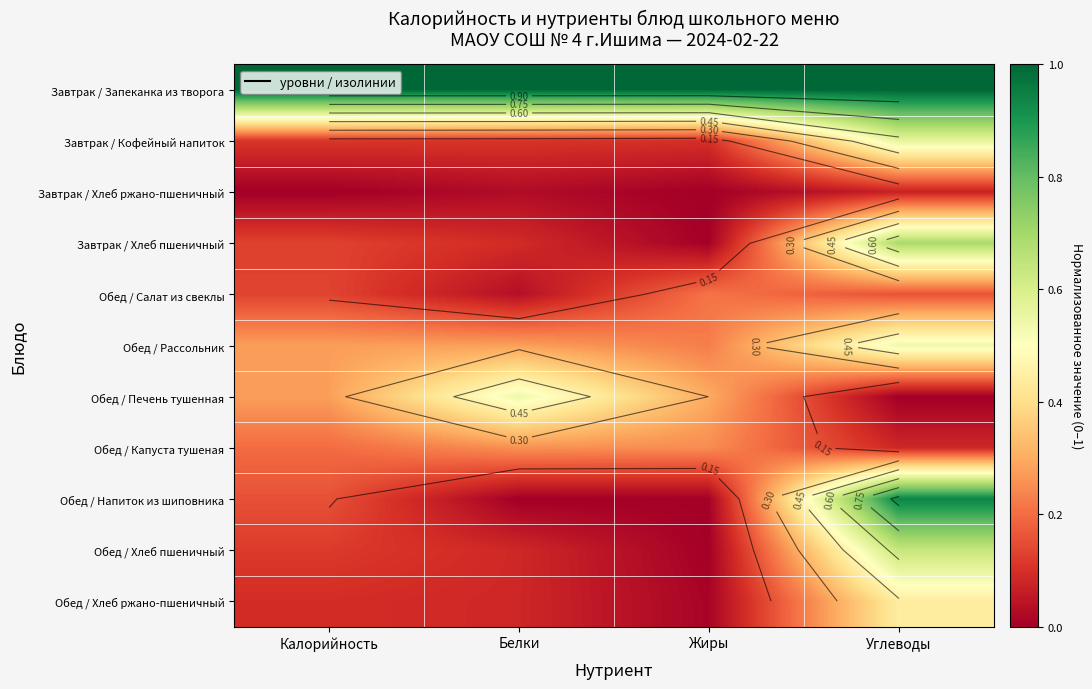

Between Калорийность and Жиры, which series saw the biggest shift?

Обед / Напиток из шиповника